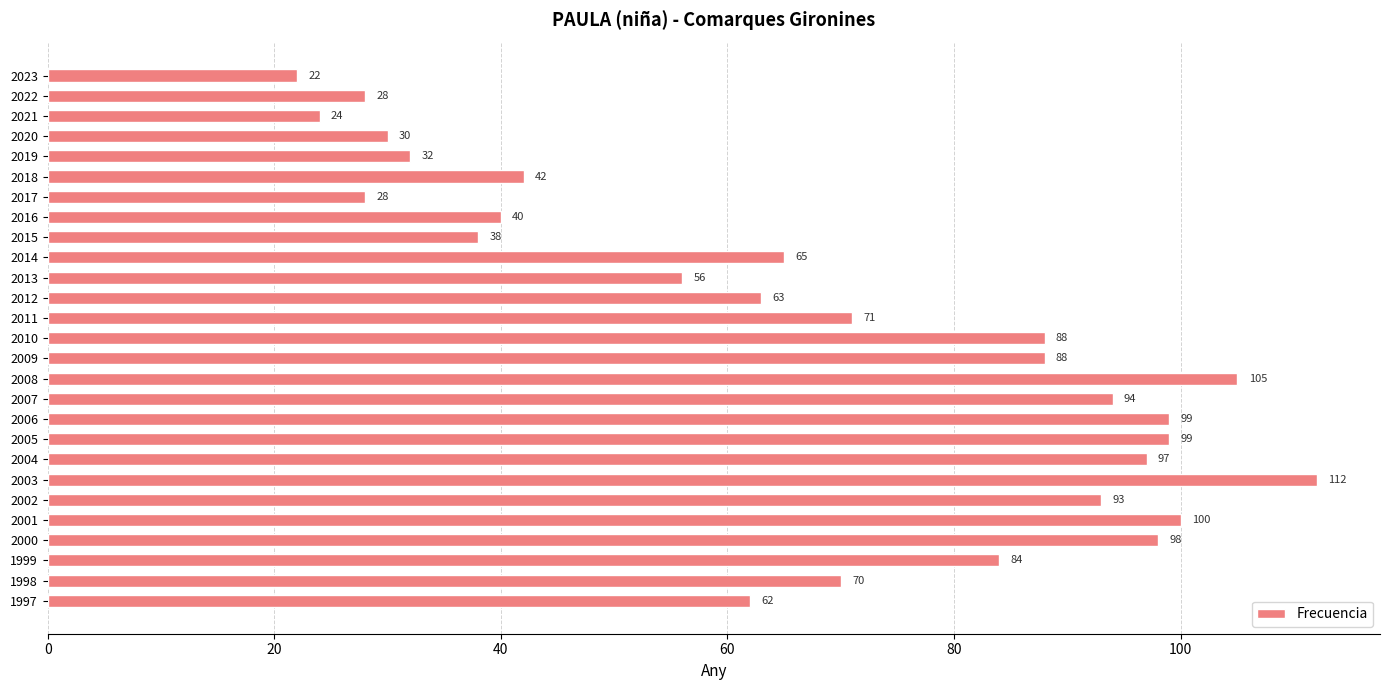

What value does the data have at 2020?

30